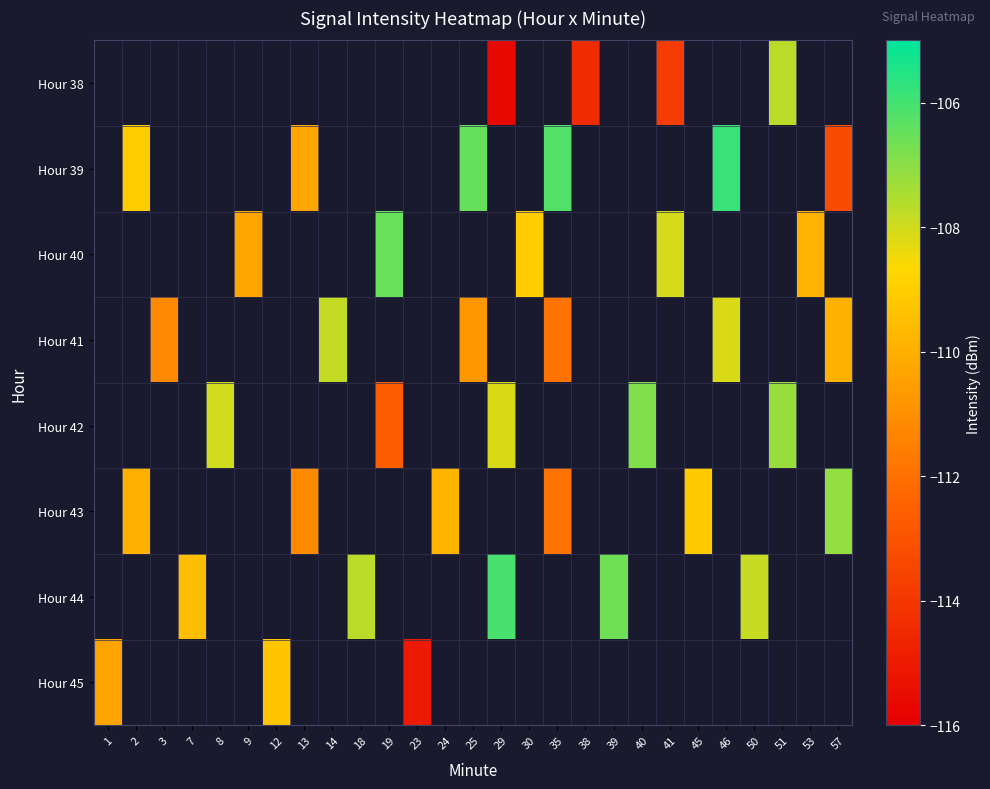

Count the number of data series in this chart.

8